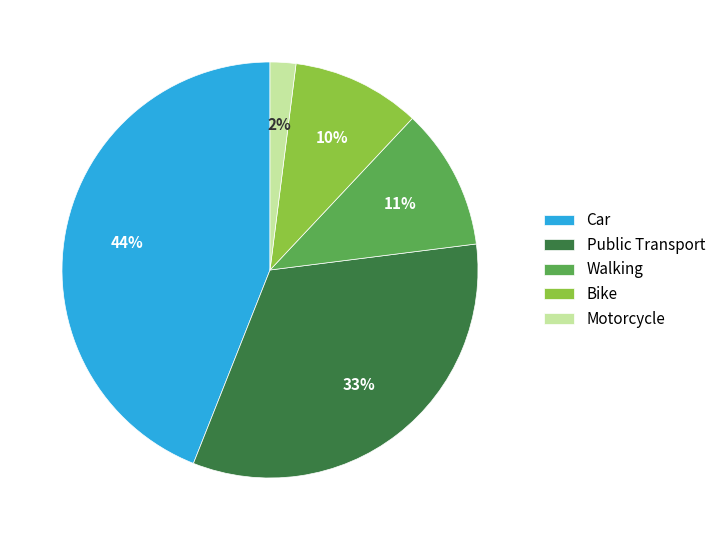

What is the largest slice in the pie chart?

Car